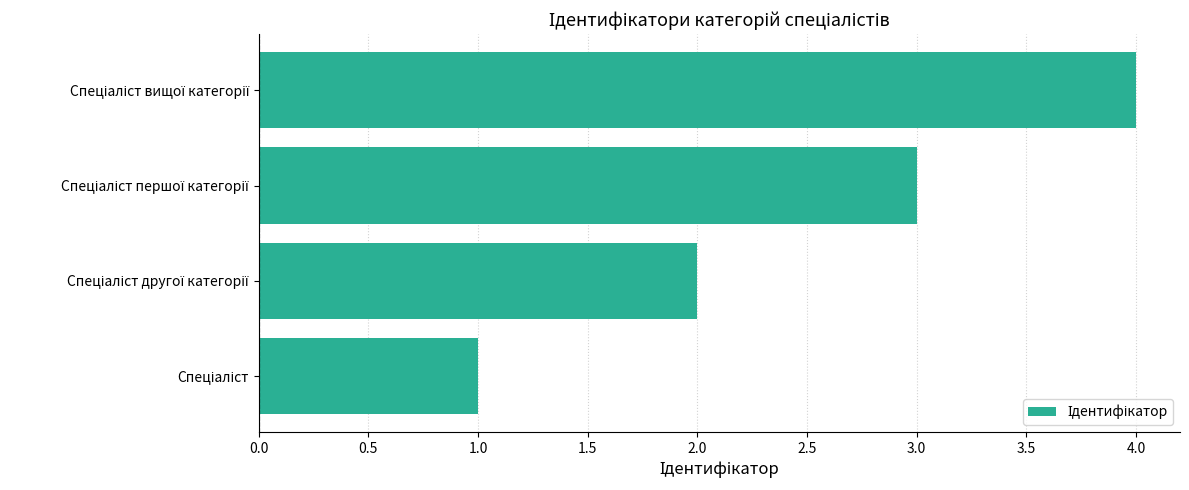

What is the difference between the maximum and minimum values?

3